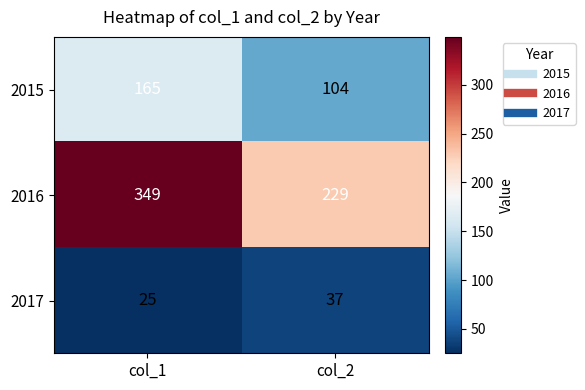

The 2016 series shows 229 at col_2. True or false?

True